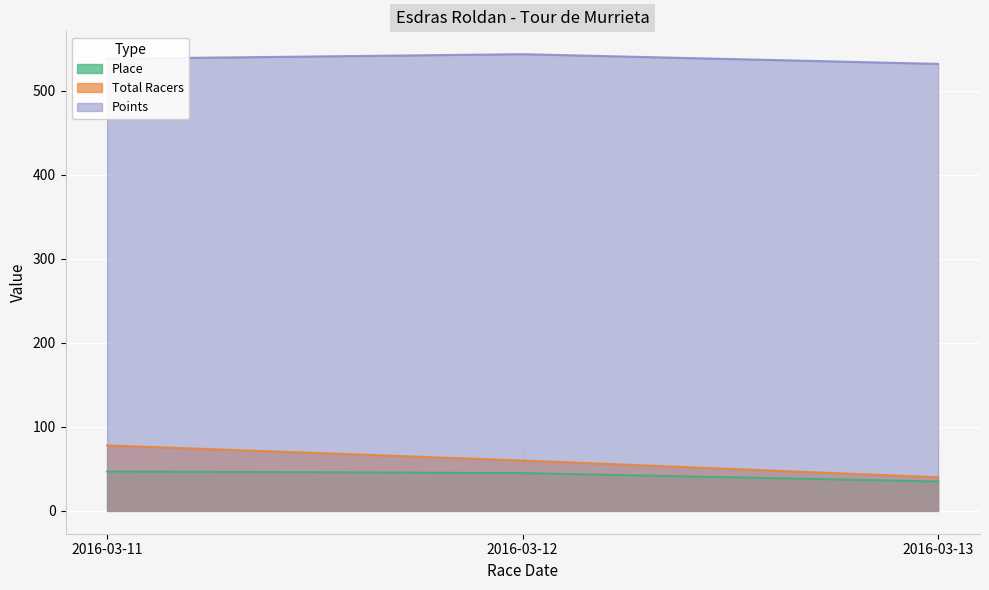

Which series has the largest range (max minus min)?

Total Racers